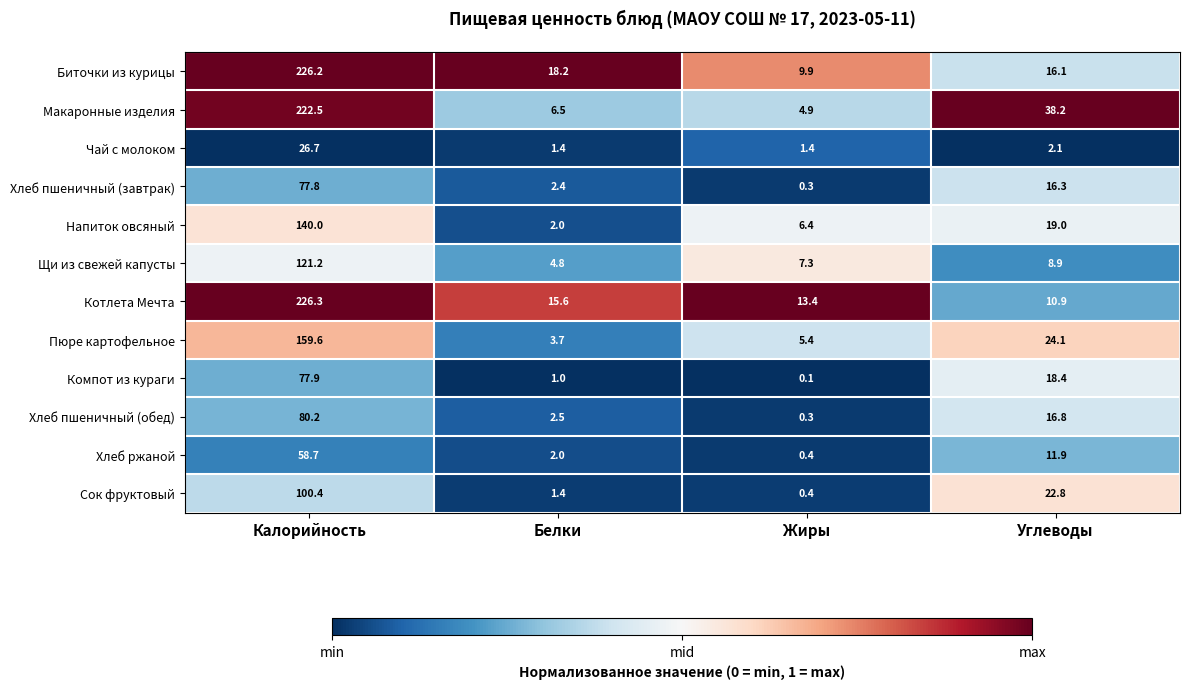

How many categories are shown in the chart?

4